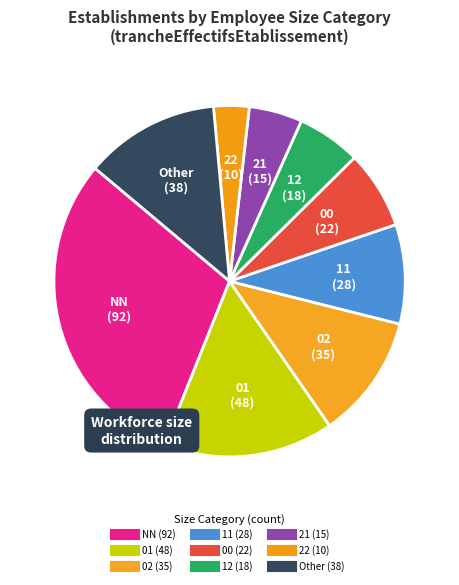

How many slices are in this pie chart?

9